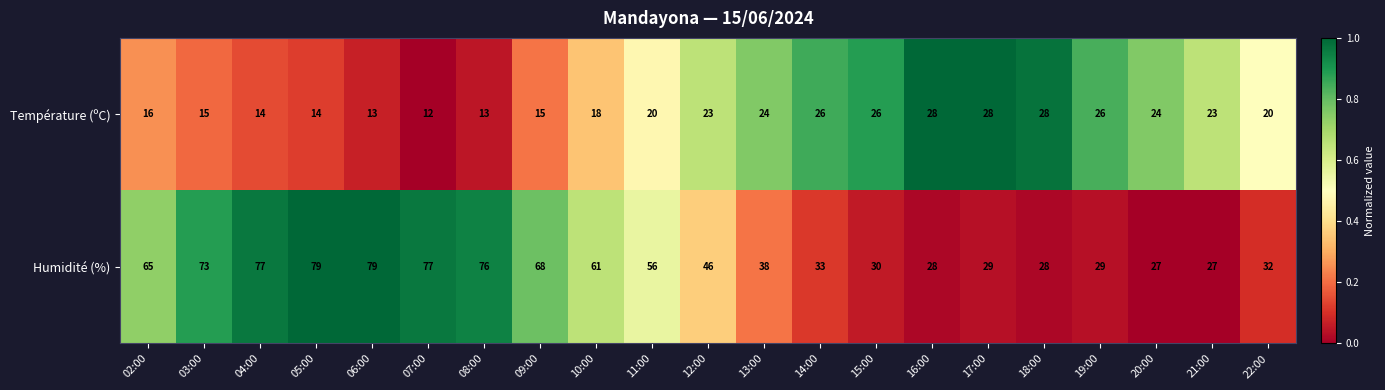

True or false: Humidité (%) has a value of 28 at 18:00.

True